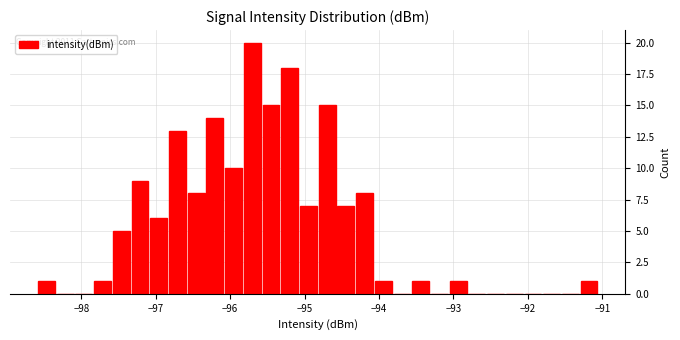

Read against the x-axis, roughly where is the centre of the tallest bar?

-95.7